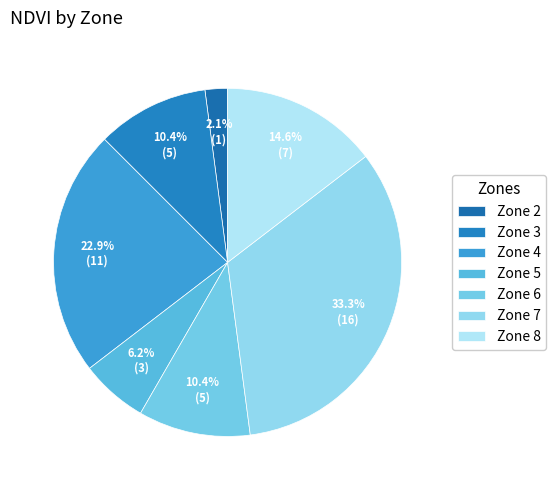

Between Zone 2 and Zone 6, which is larger?

Zone 6